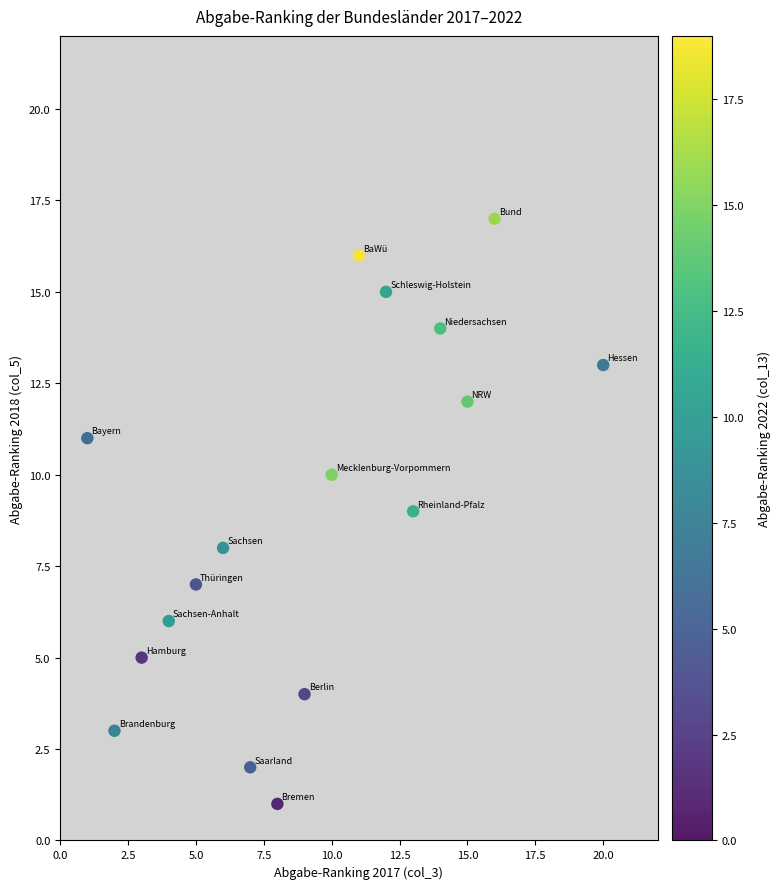

List the coordinates of all points as (X, Y) pairs, reading left to right.

(1, 11)  (2, 3)  (3, 5)  (4, 6)  (5, 7)  (6, 8)  (7, 2)  (8, 1)  (9, 4)  (10, 10)  (11, 16)  (12, 15)  (13, 9)  (14, 14)  (15, 12)  (16, 17)  (20, 13)